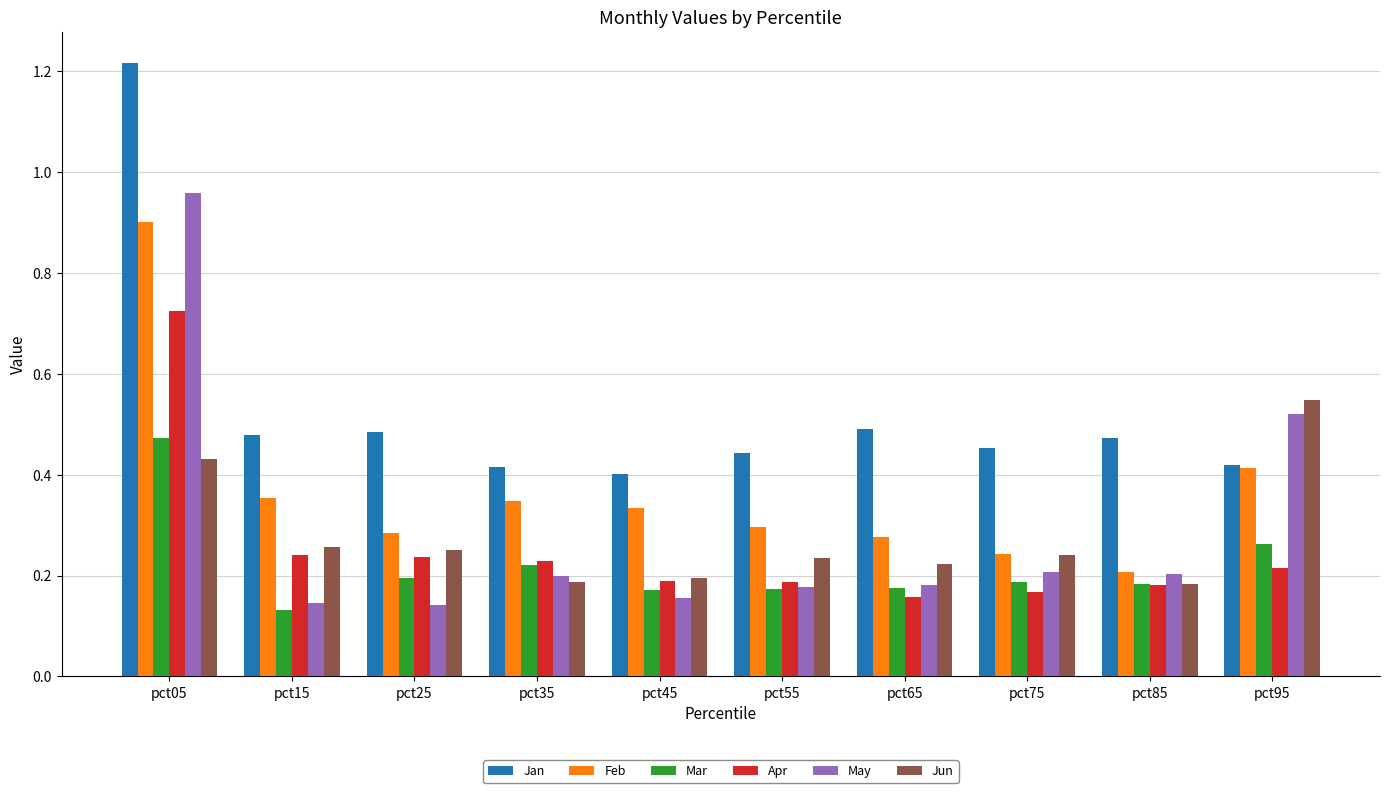

Between pct05 and pct35, which series saw the biggest shift?

Jan